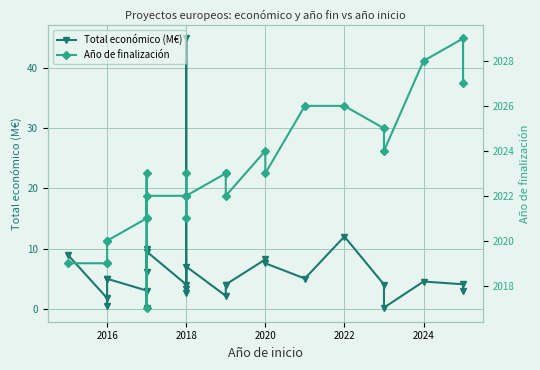

How many interior local peaks does the Total económico (M€) series have?

8